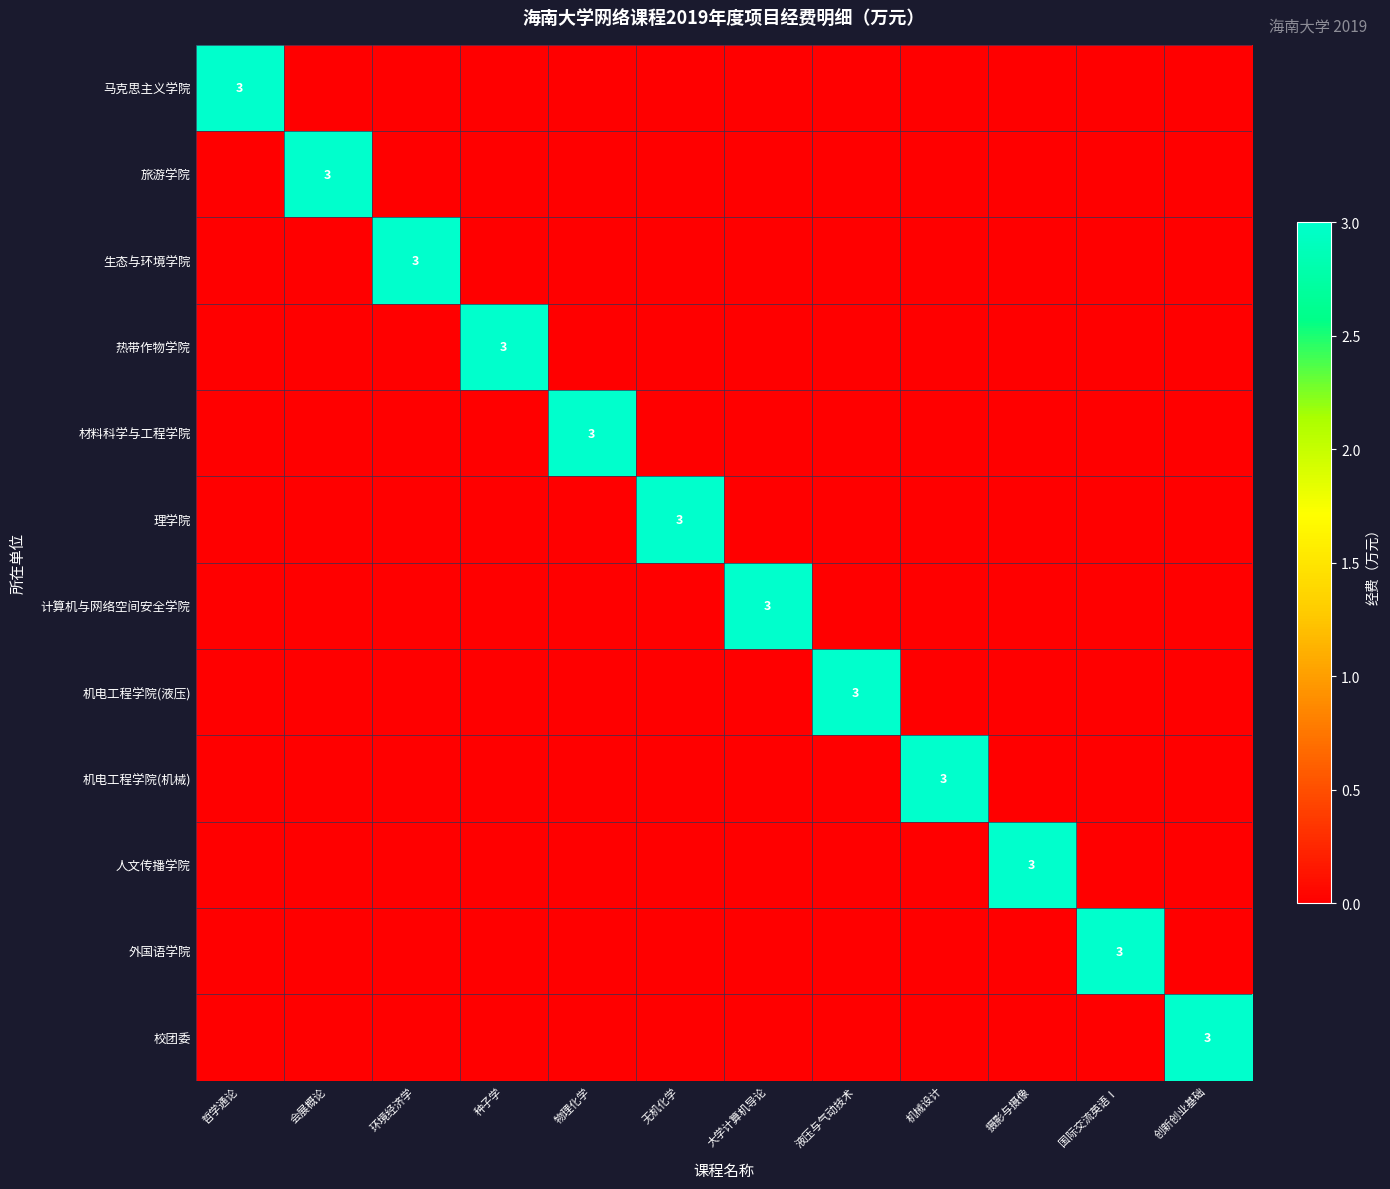

At how many categories does at least one series exceed 0?

12